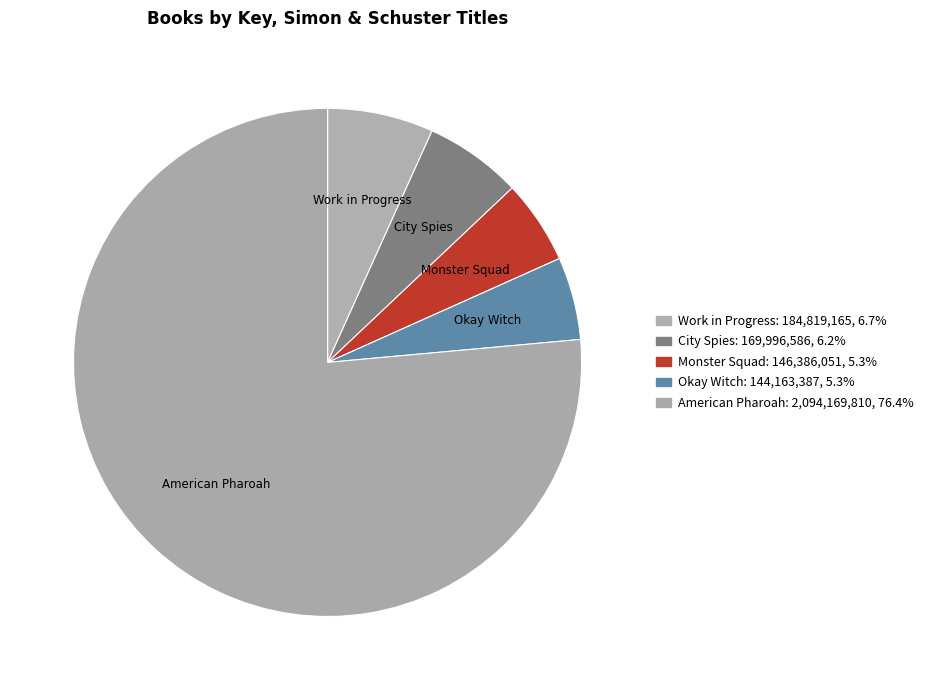

How many slices are in this pie chart?

5